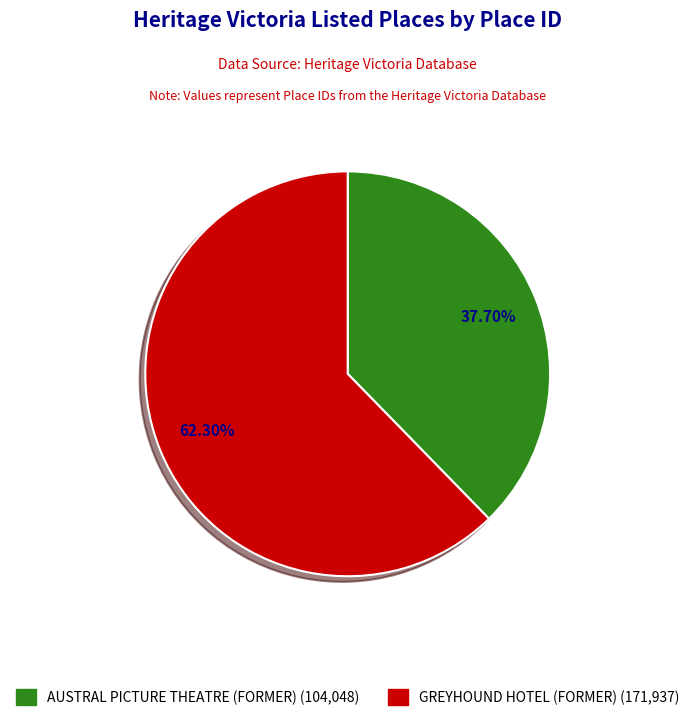

What is the smallest slice in the pie chart?

AUSTRAL PICTURE THEATRE (FORMER)